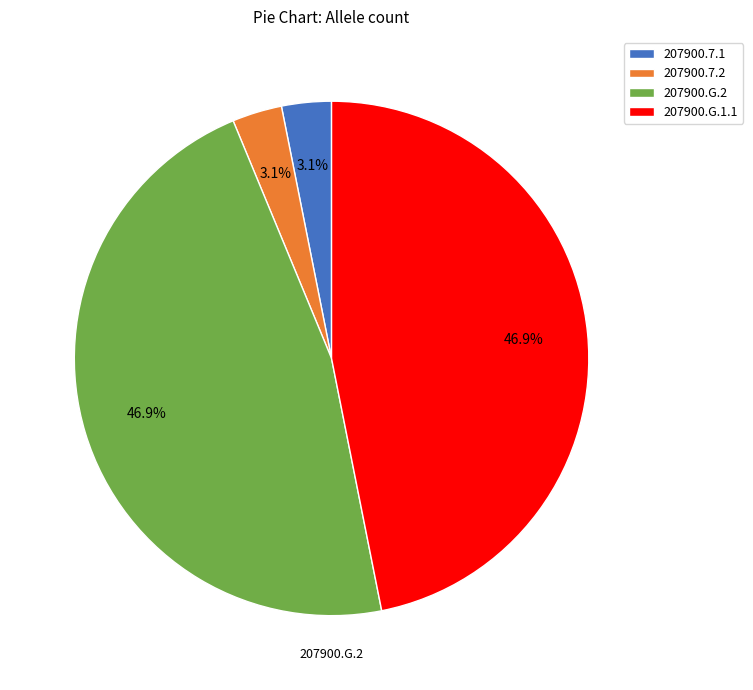

Does any single category account for the majority?

No